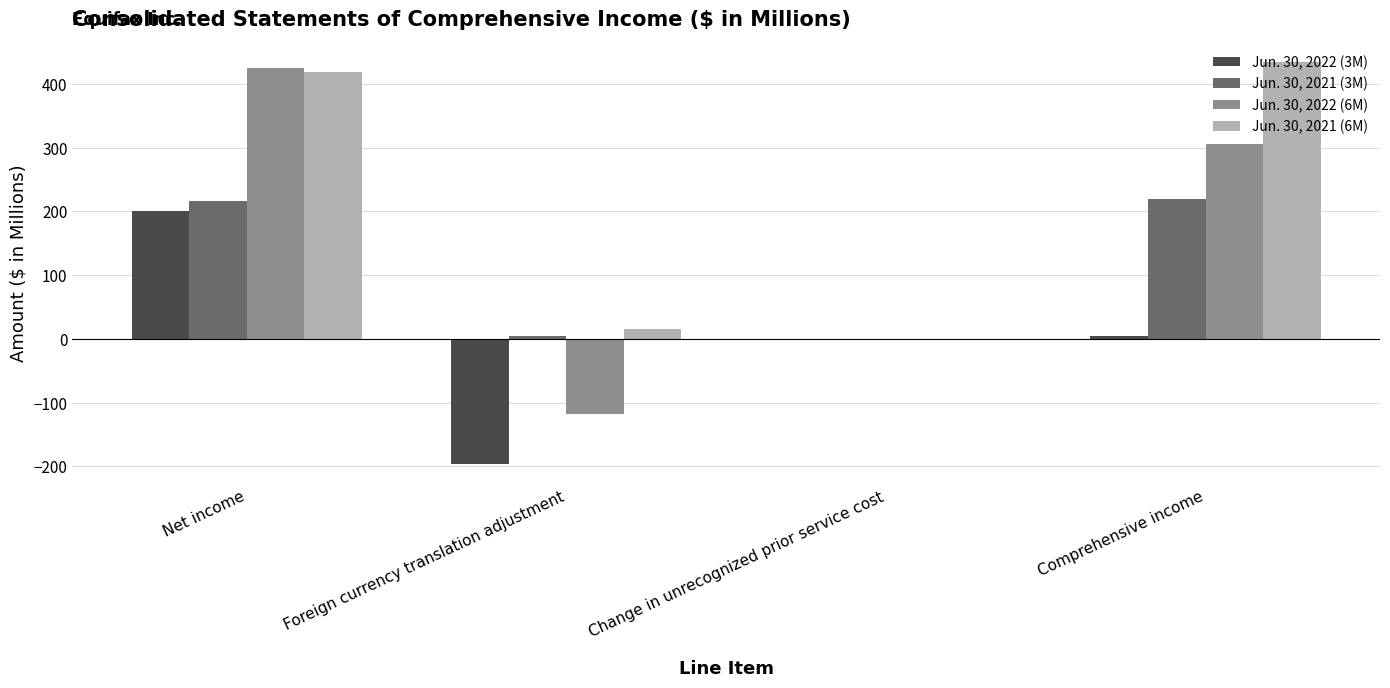

What is the greatest value displayed?

433.9